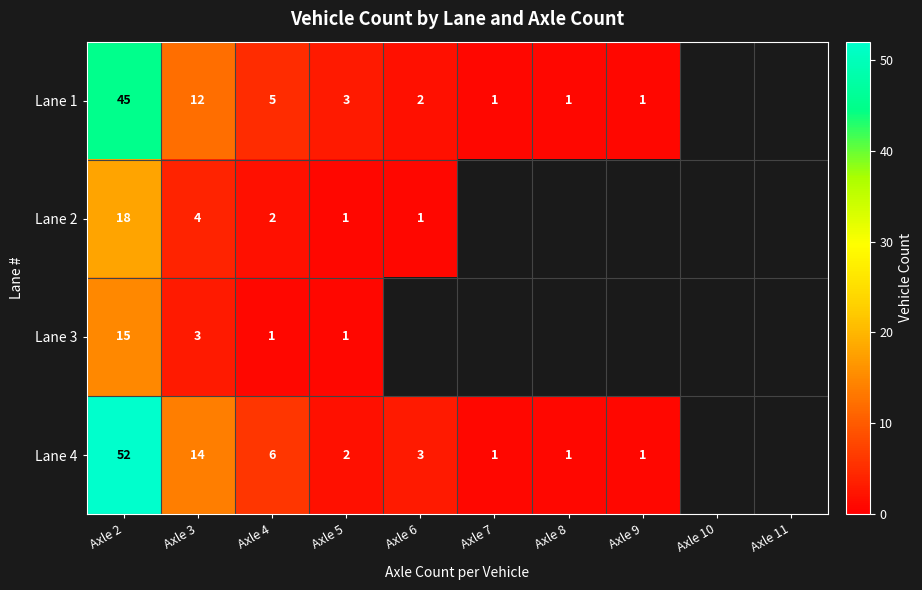

True or false: Lane 4 has a value of 4 at Axle 6.

False